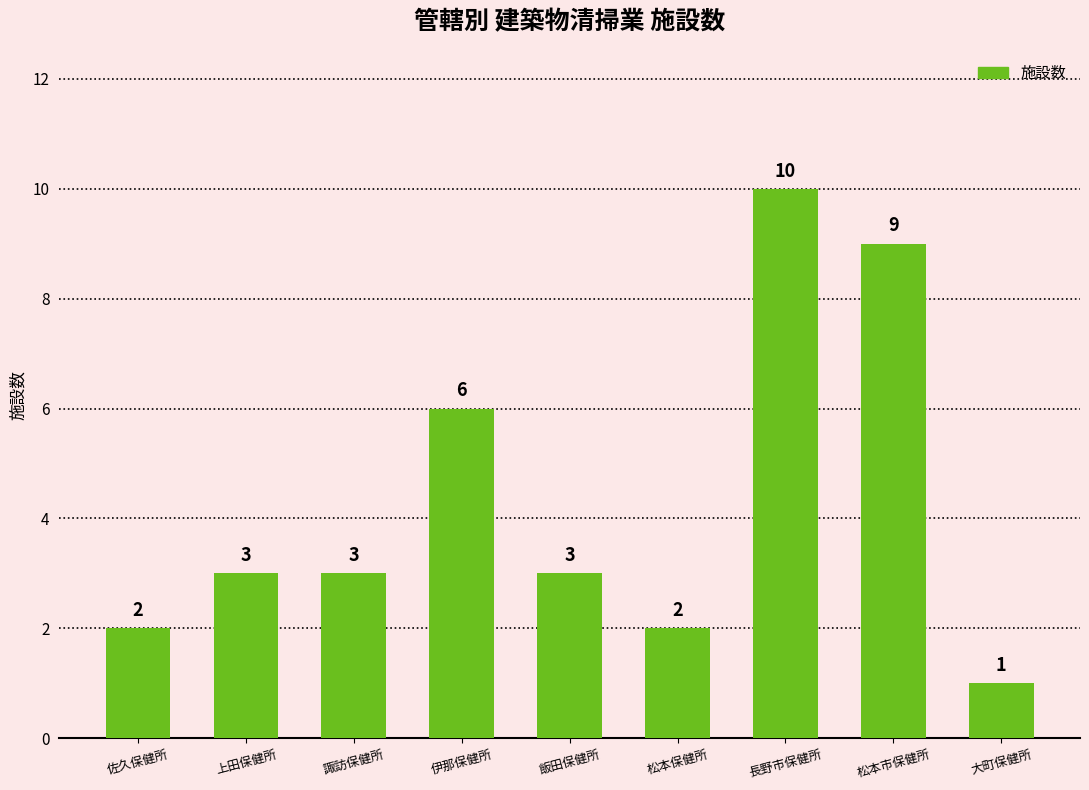

True or false: the data shows 1 at 上田保健所.

False